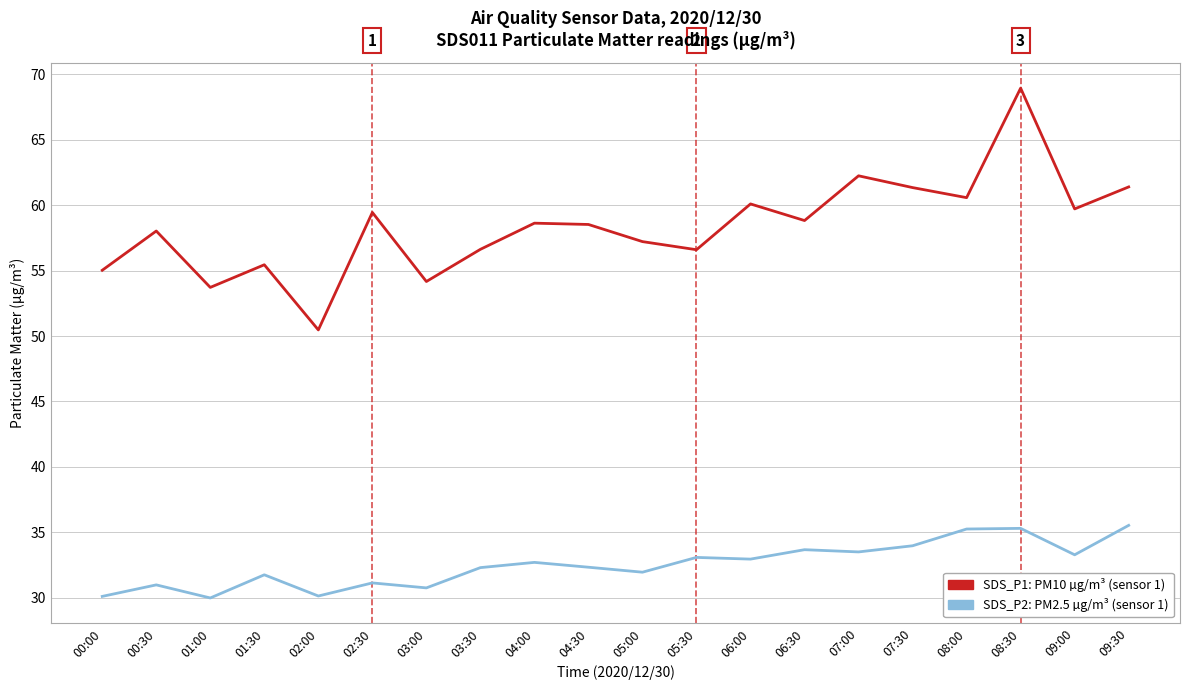

What position from the left is 04:00?

9